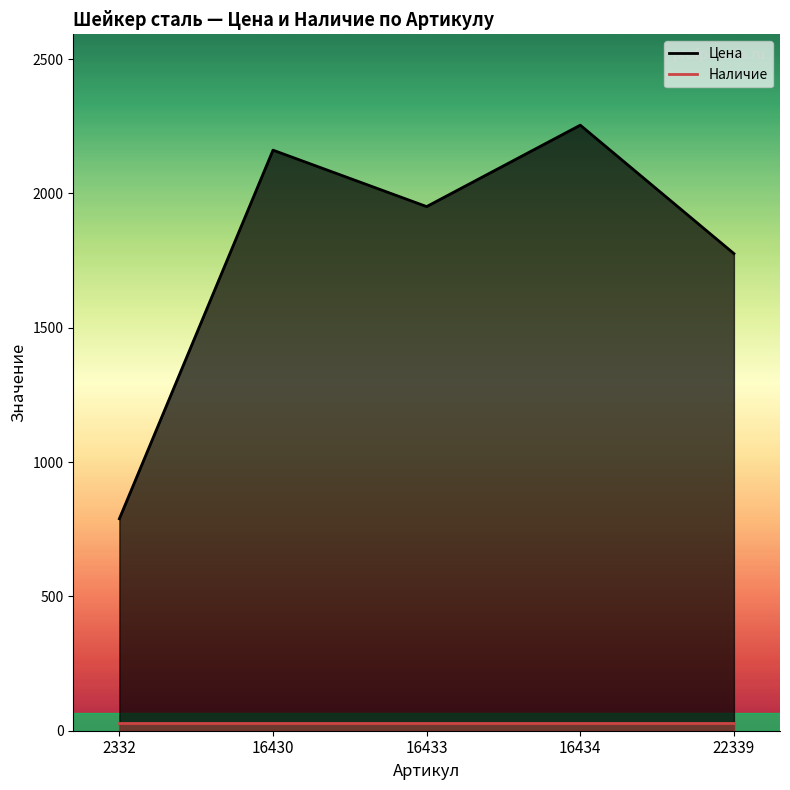

Reading right to left, what are all the values shown in this chart?

1776	2254	1951	2161	789